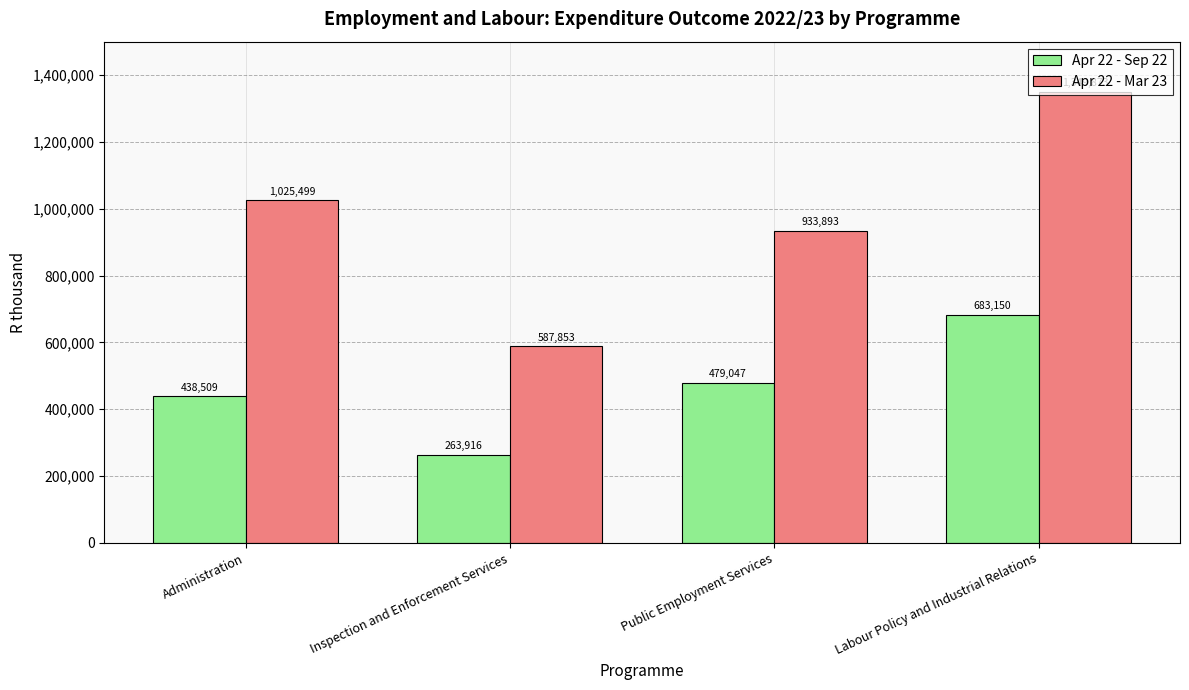

The Apr 22 - Sep 22 series shows 1217540 at Labour Policy and Industrial Relations. True or false?

False